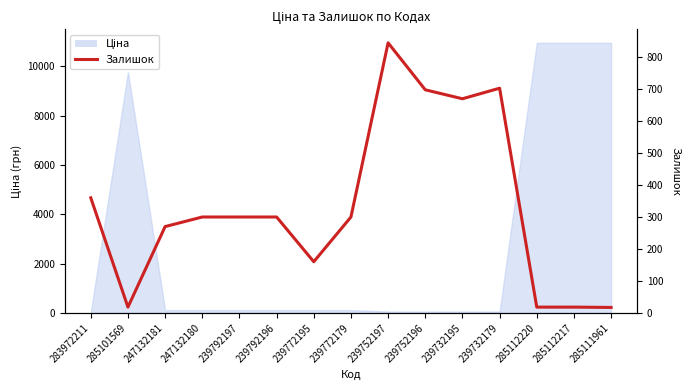

Approximately how many times larger is the value at 283972211 compared to 247132180?

1.2